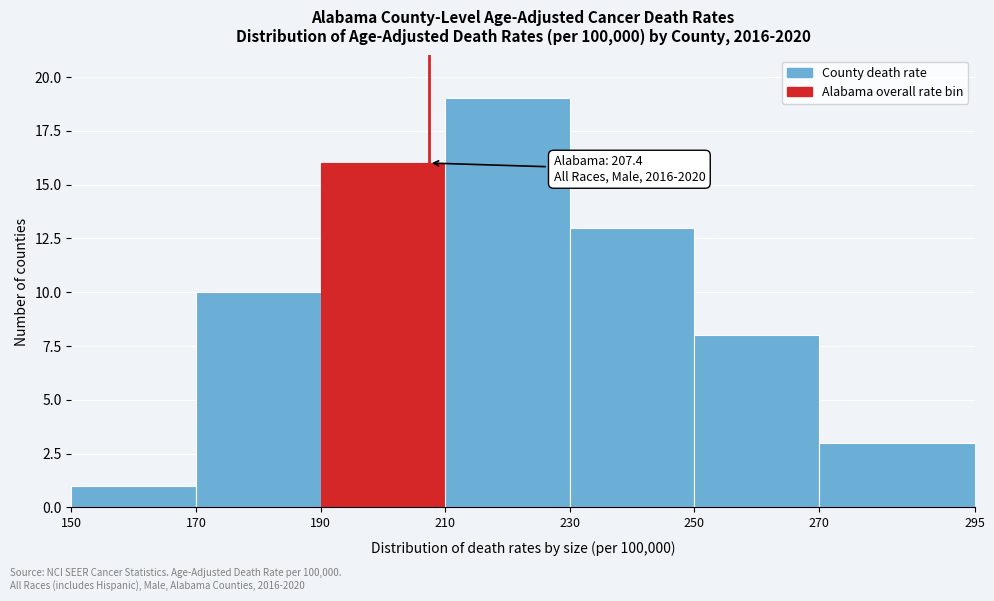

Over which range of the x-axis is the bar tallest?

210 to 230